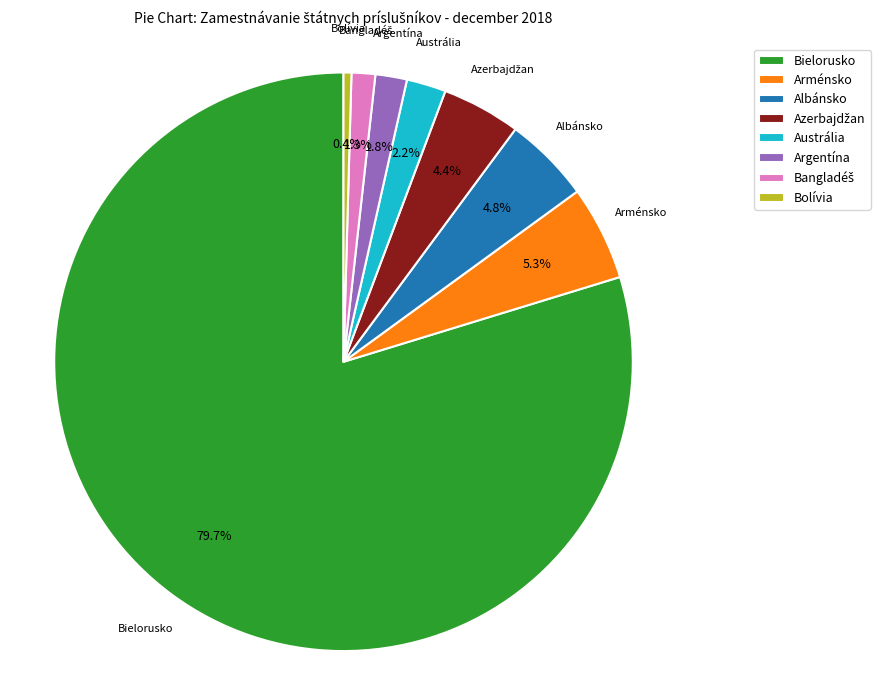

Does any single category account for the majority?

Yes